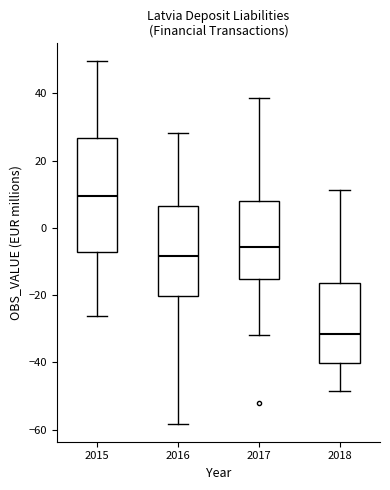

Which box's median line is the highest?

2015